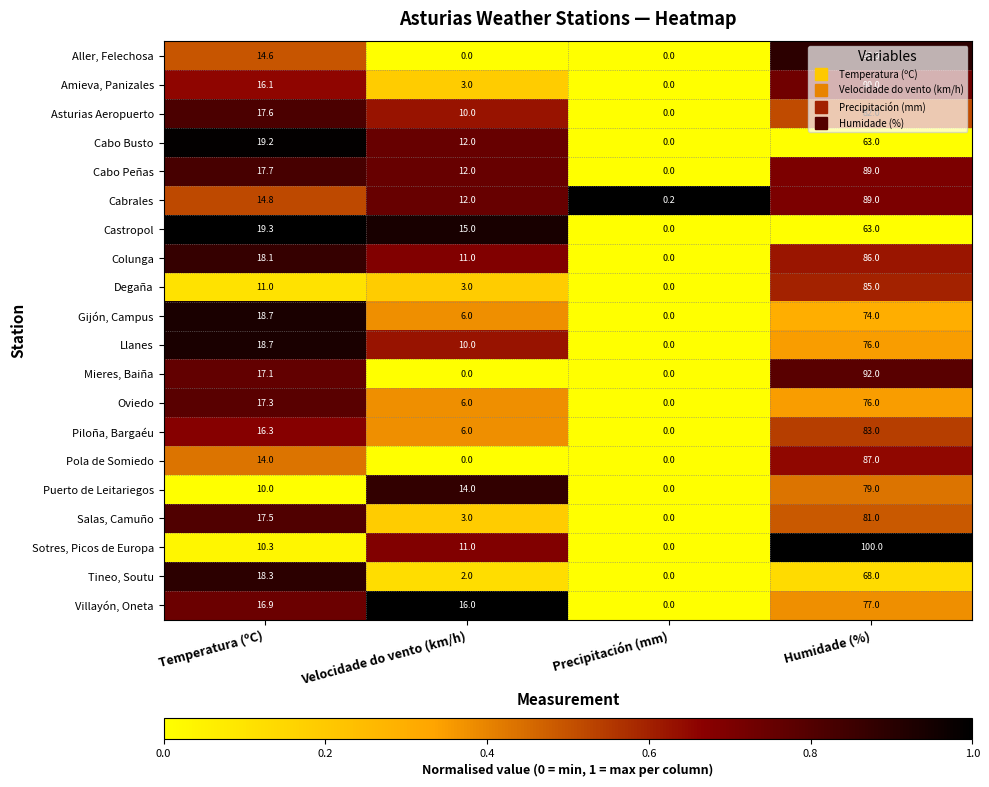

What is the difference between the Castropol values at Velocidade do vento (km/h) and Humidade (%)?

48.0